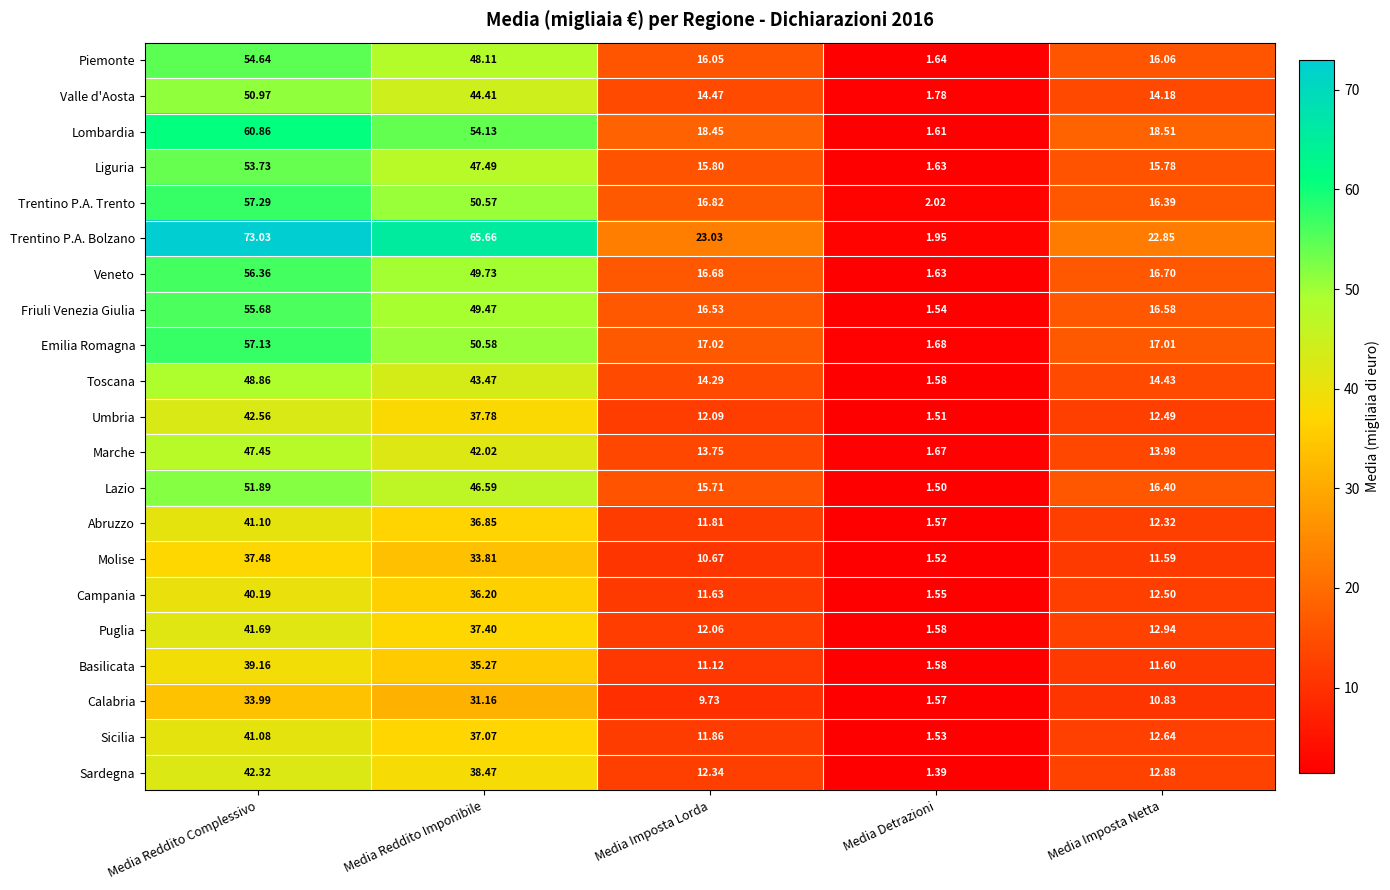

At which label does Abruzzo first exceed 12?

Media Reddito Complessivo